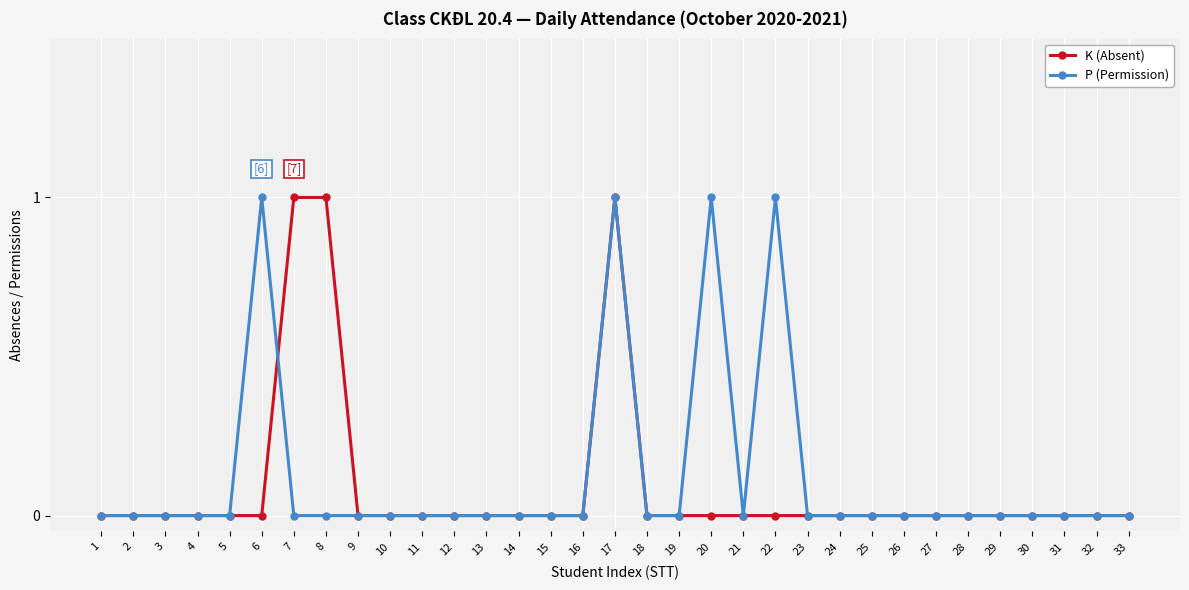

The value of P (Permission) at 6 is 1. True or false?

True